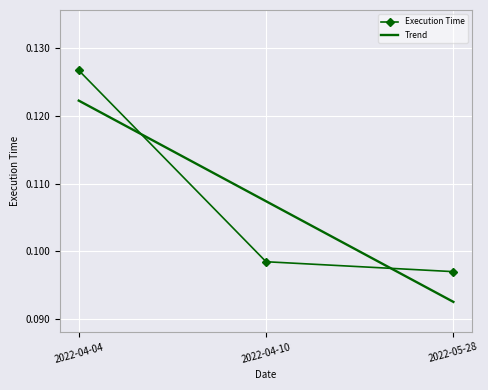

Reading left to right, transcribe all the data shown in this chart.

2022-04-04=0.1	2022-04-10=0.1	2022-05-28=0.1